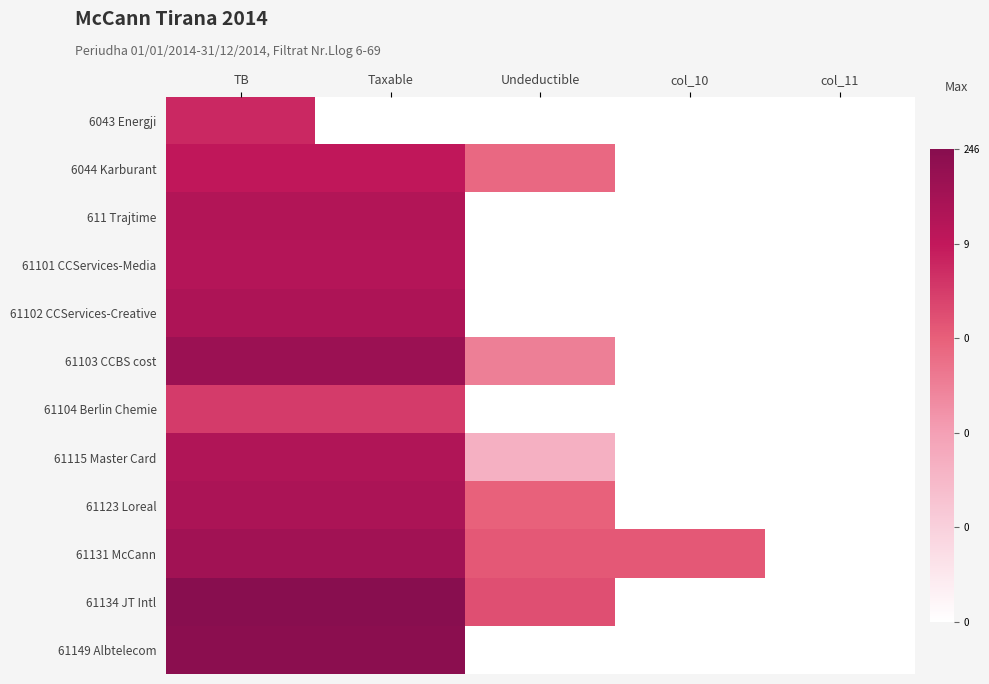

Which category has the highest value across all series?

TB